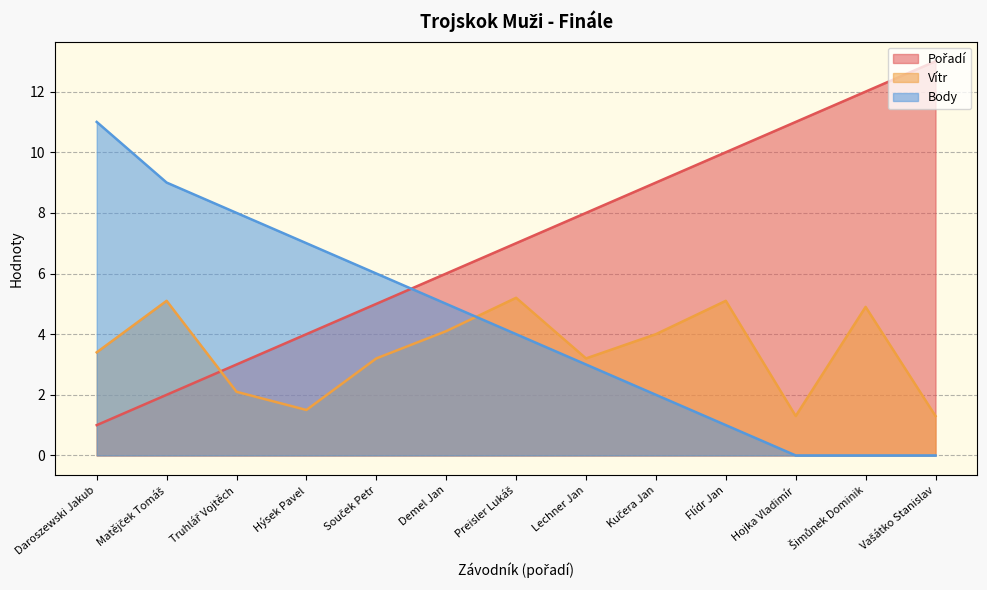

How many lines are shown in the chart?

3